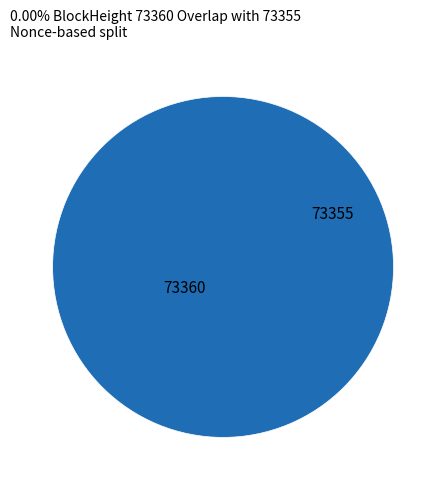

What is the total percentage of 73355 and 73360?

100.0%